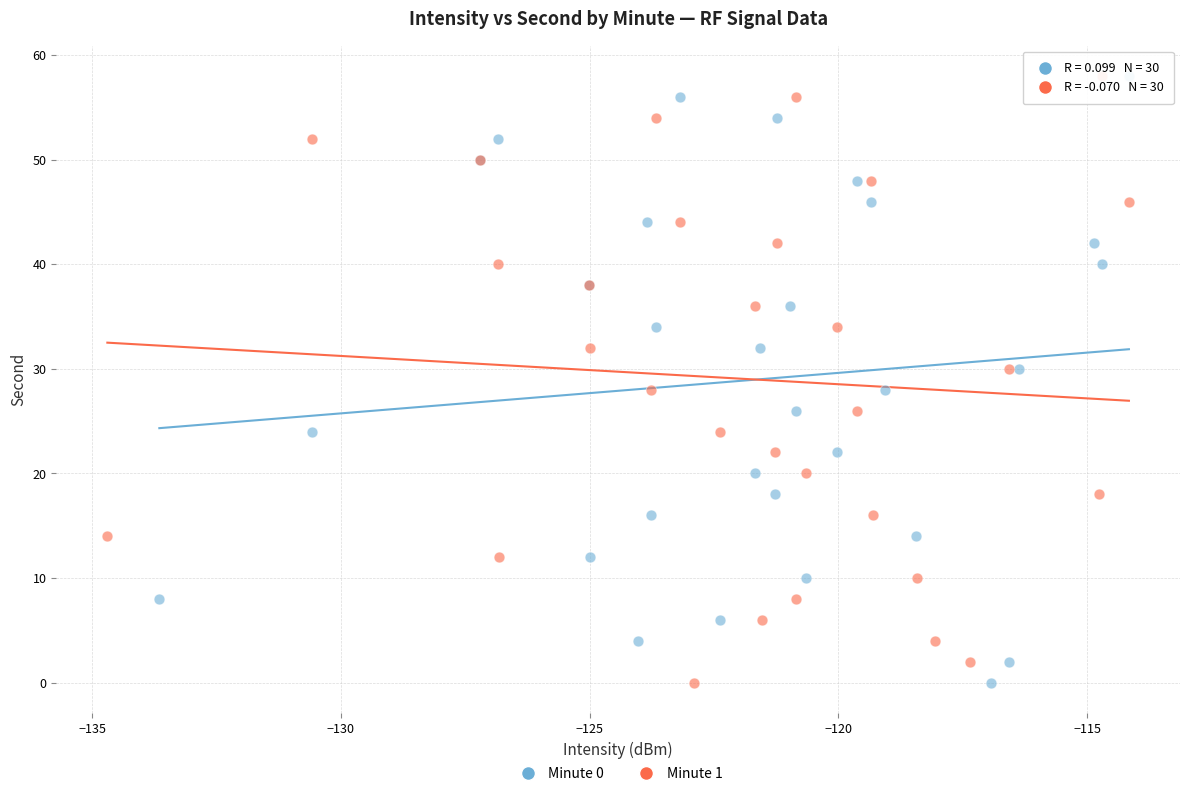

What are all the series names shown in the legend?

Minute 0, Minute 1